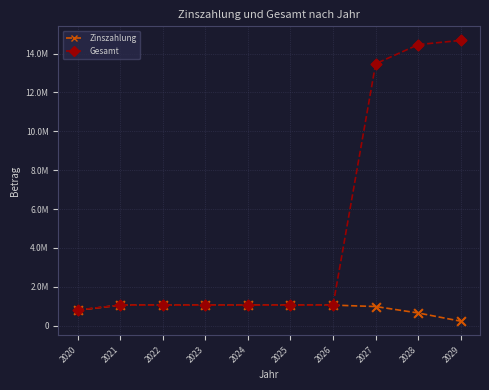

Does the chart have visible grid lines?

Yes